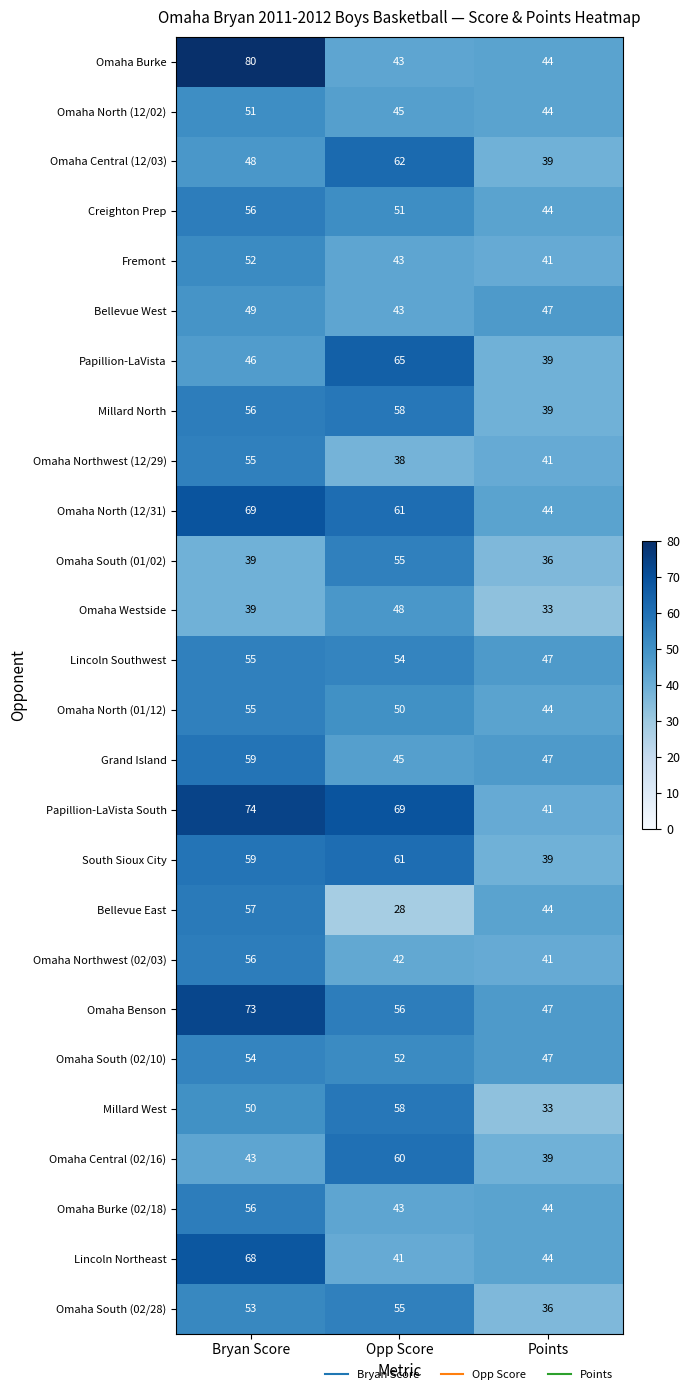

How many categories are shown in the chart?

3